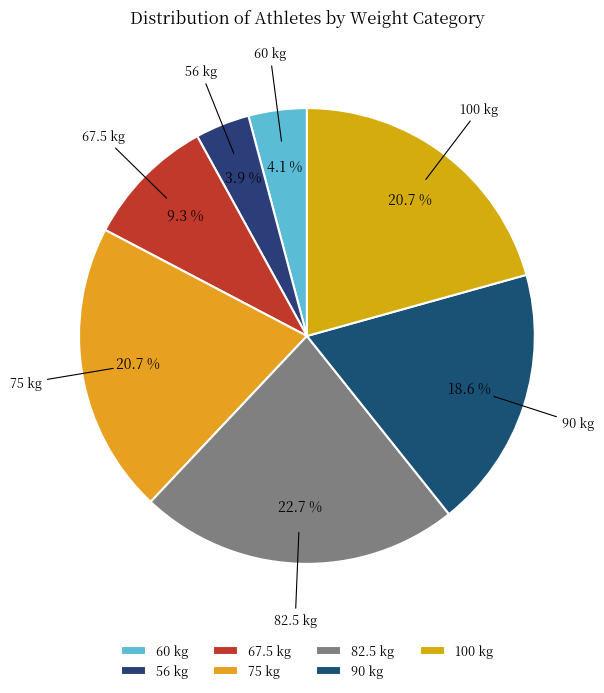

Count the number of slices in the pie.

7